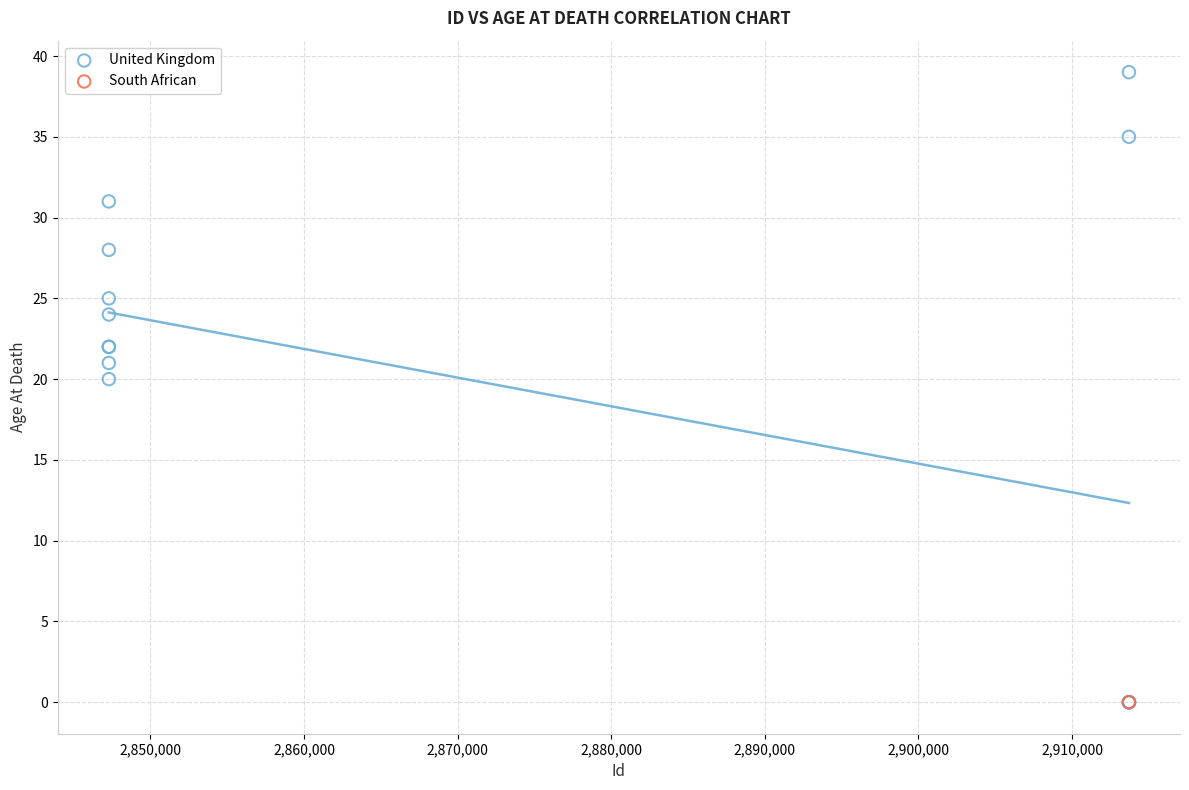

What are all the series names shown in the legend?

United Kingdom, South African